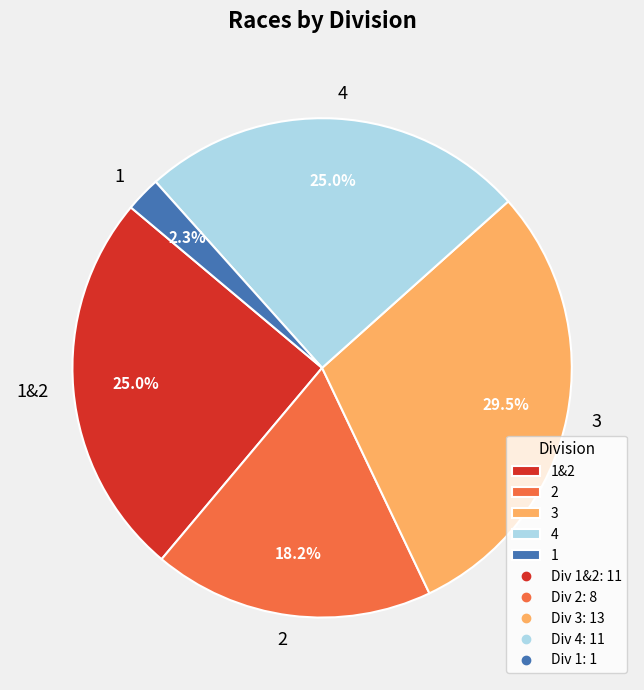

Approximately how many times larger is the value at 4 compared to 1&2?

1.0